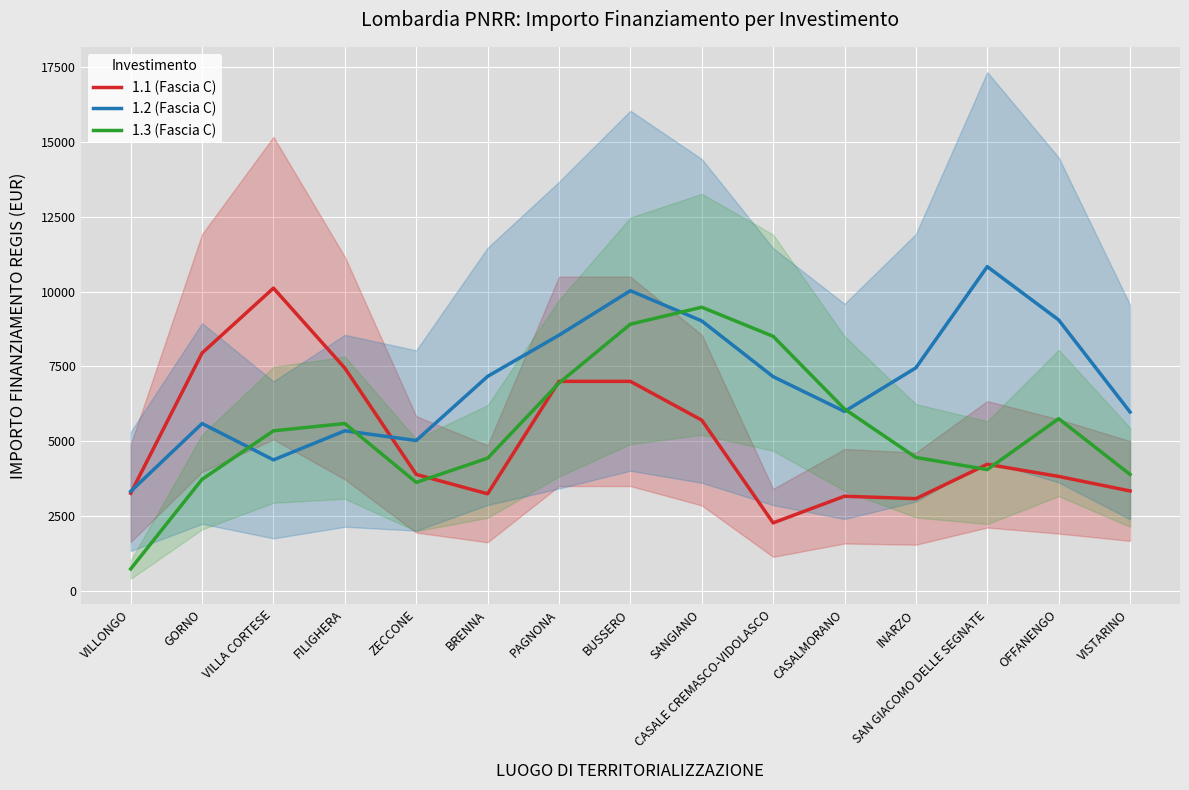

What is the smallest value displayed?

729.0